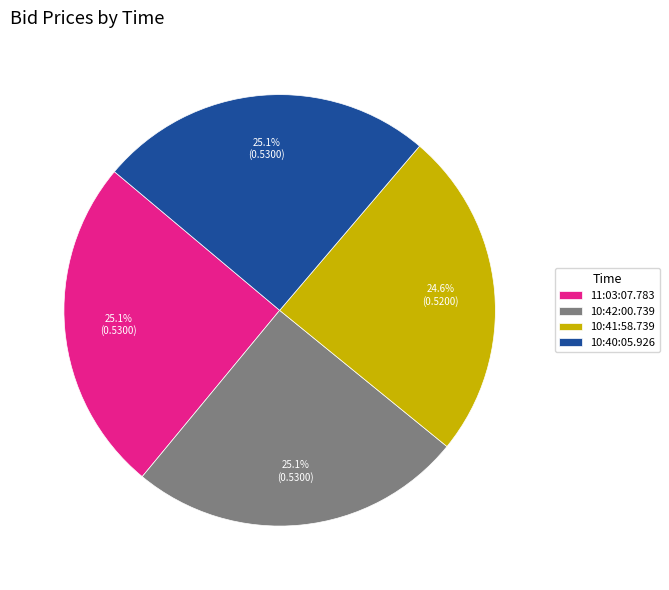

What percentage is NOT represented by 11:03:07.783?

74.9%